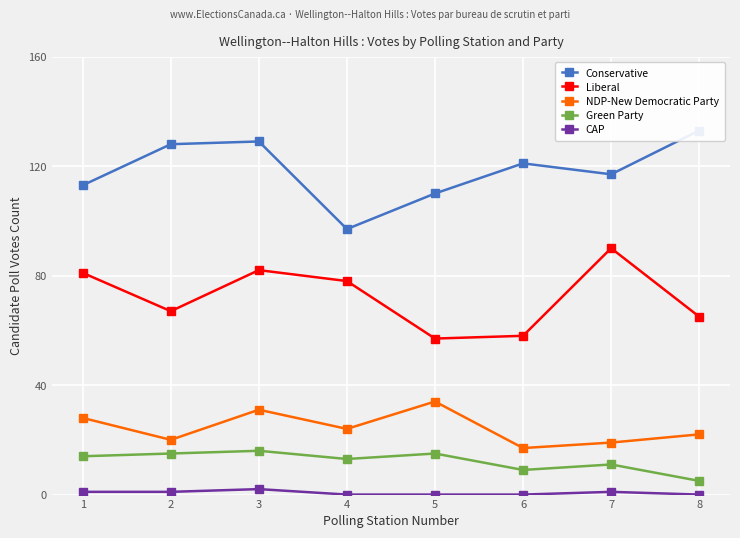

What is the difference between the second highest and minimum values in the Conservative series?

32